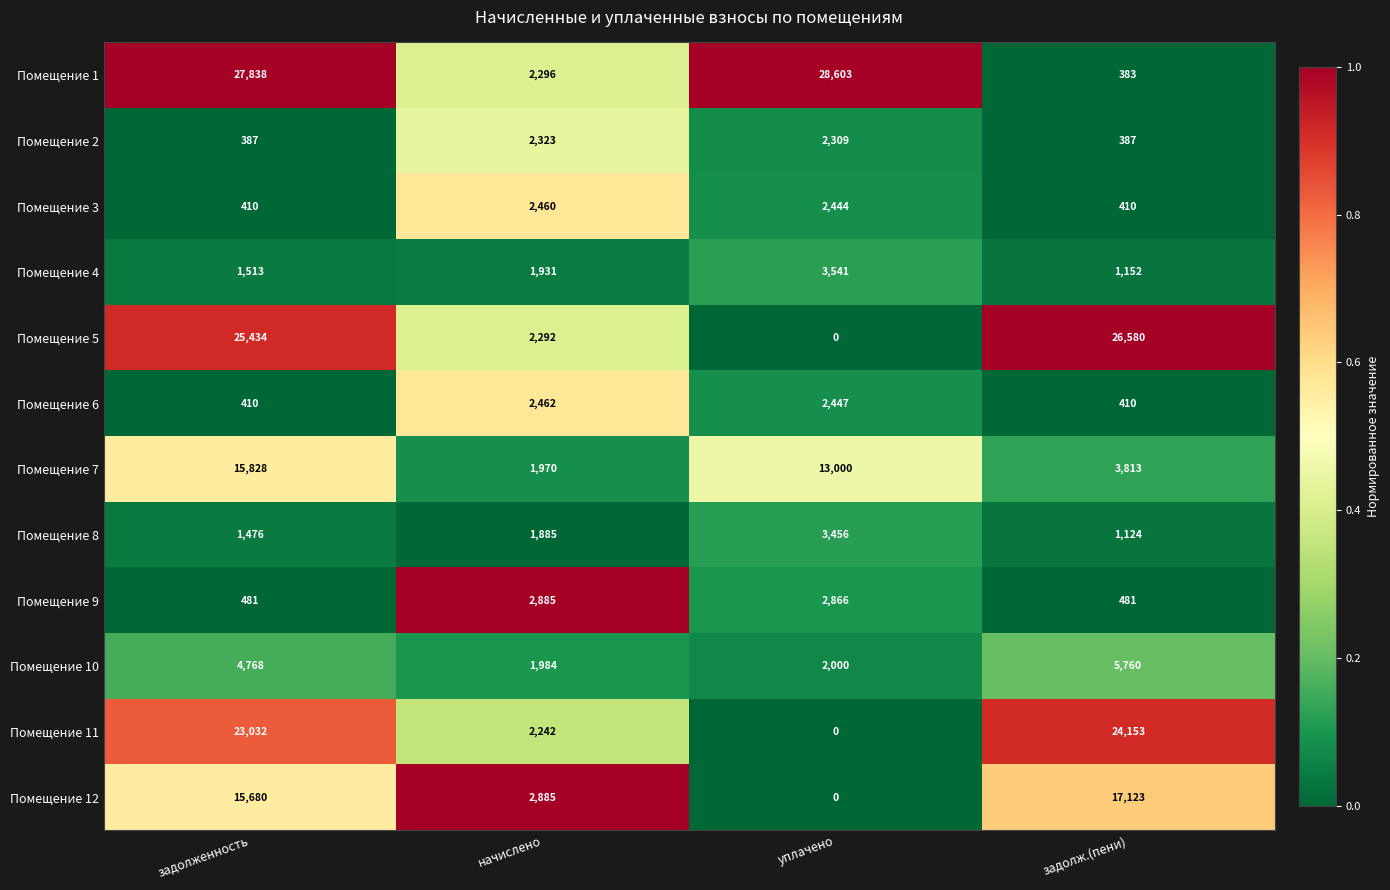

Which label corresponds to the largest value in the chart?

уплачено